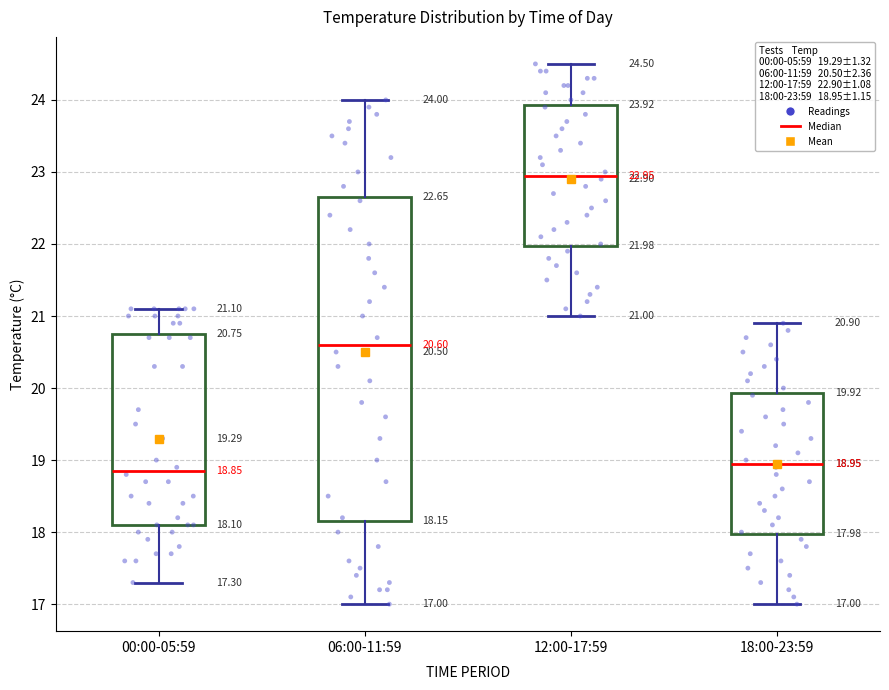

Comparing the boxes themselves (not the whiskers), which one is the tallest?

06:00-11:59